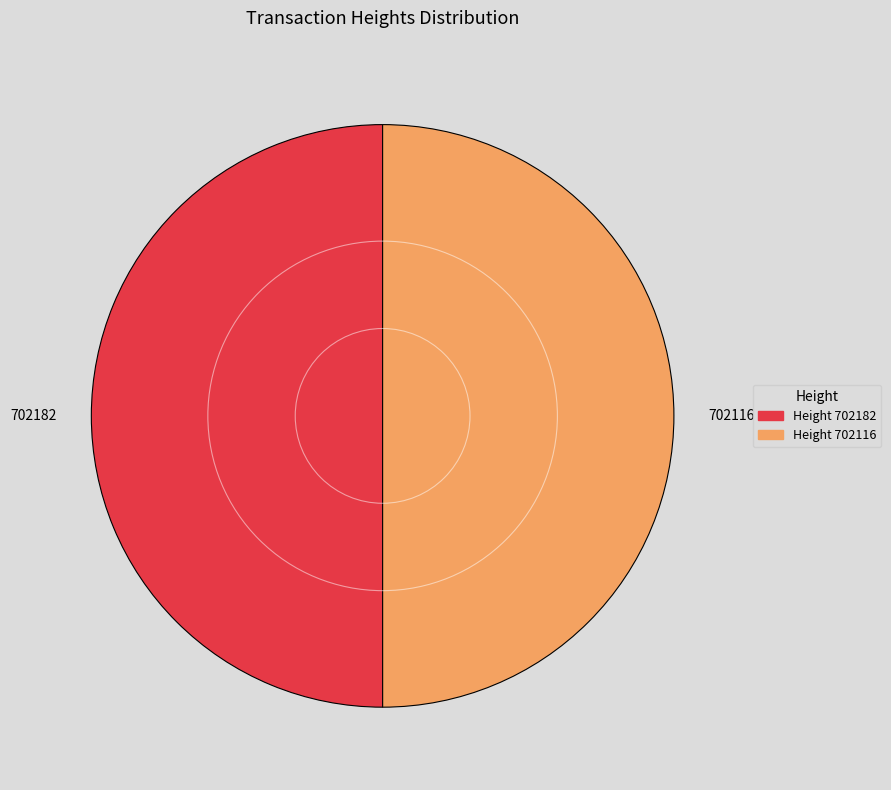

Combined, do 702182 and 702116 account for over 50%?

Yes